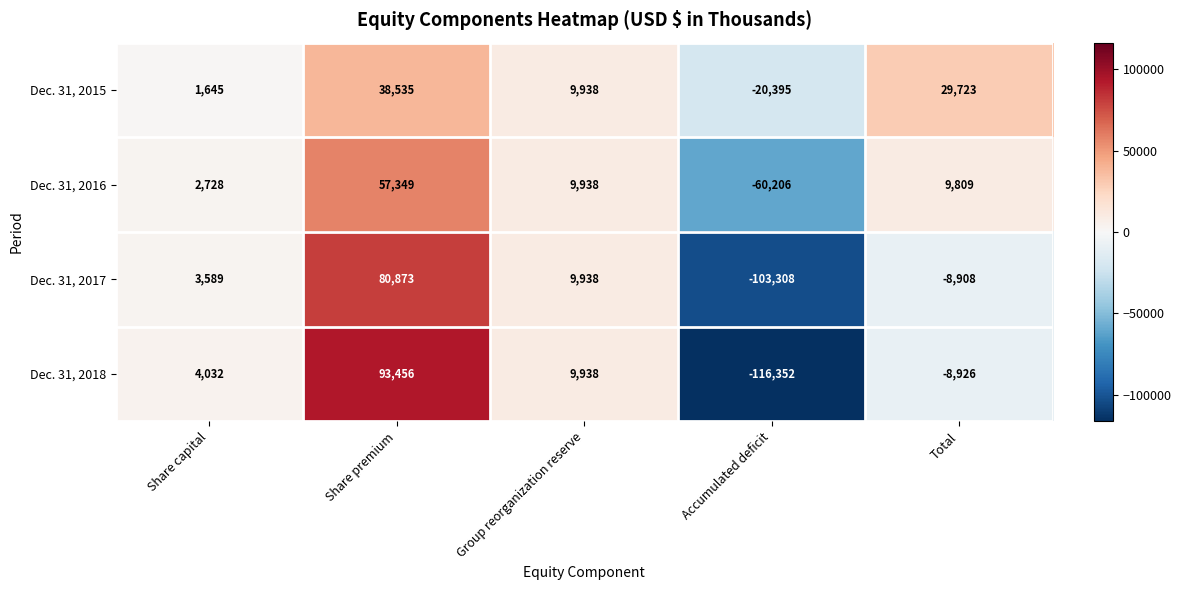

At which label is Dec. 31, 2015 closest to 9070?

Group reorganization reserve